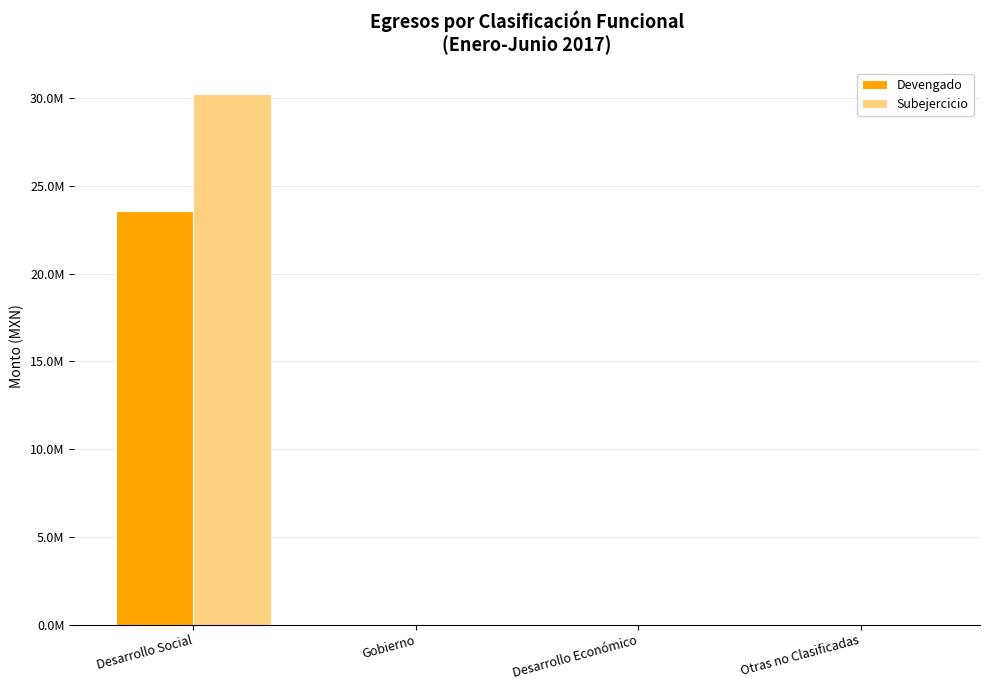

Are the bars grouped side by side (vs. stacked)?

Yes